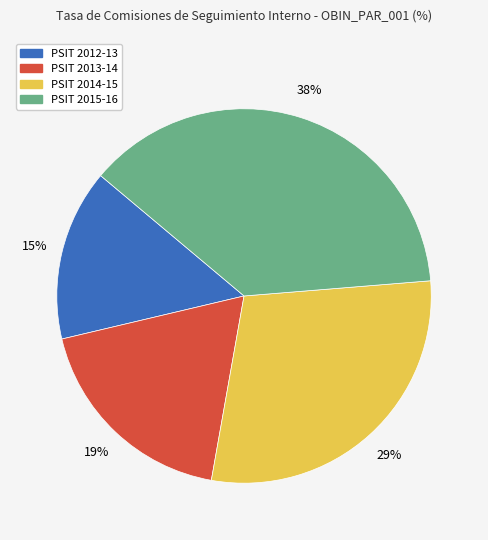

Is there a majority slice in this chart?

No